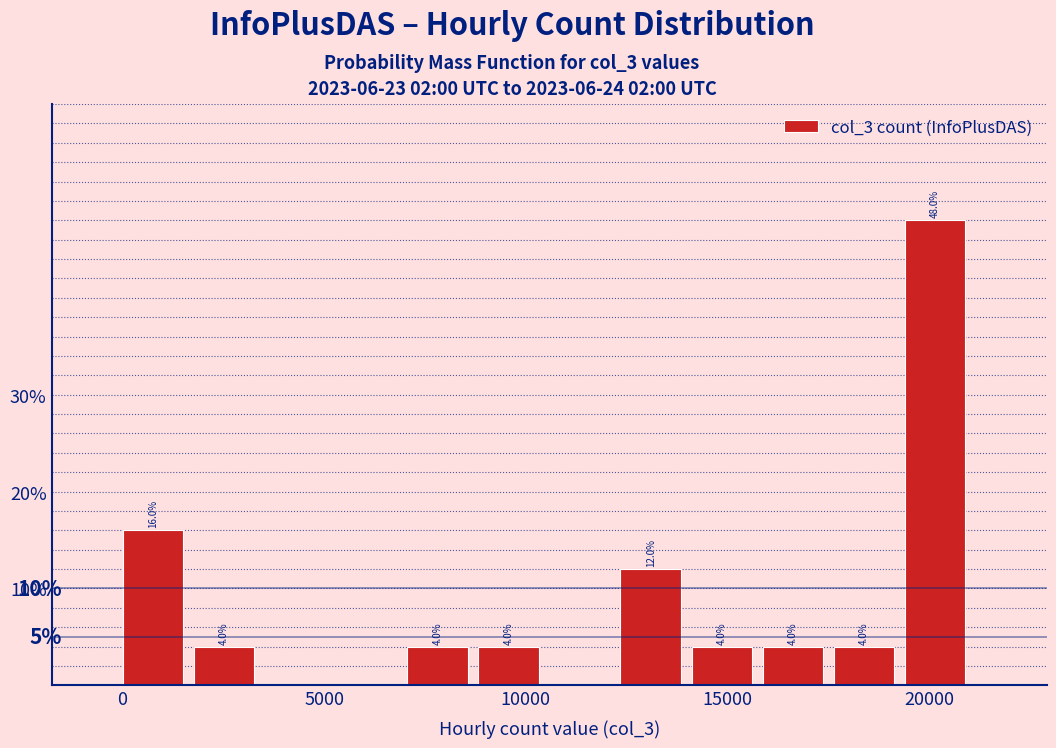

Around what value on the x-axis is the tallest bar? Give the approximate position of its centre, as read against the axis.

20000